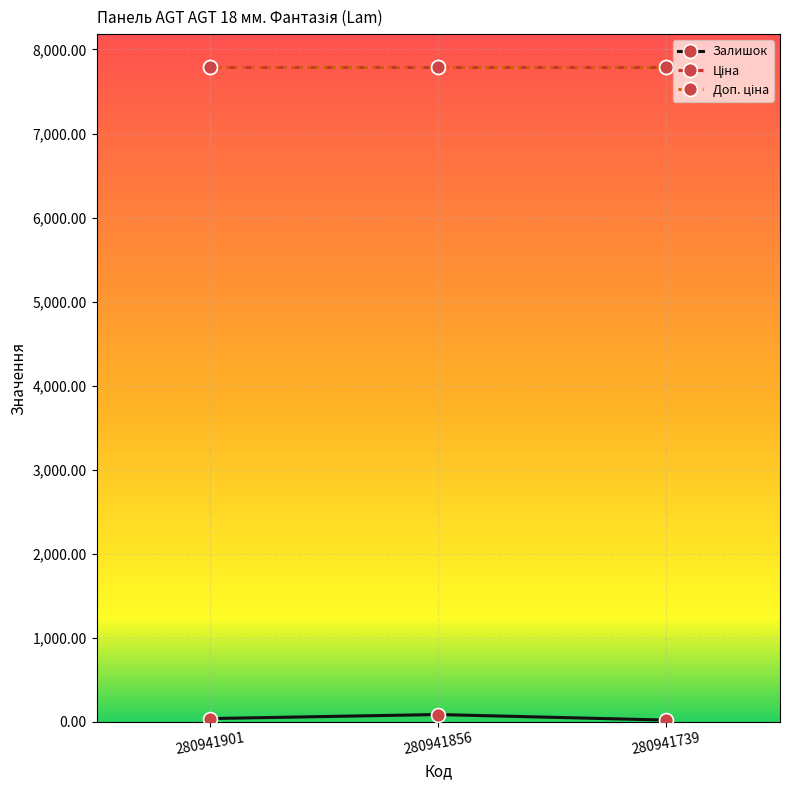

Rank the series at 280941901 from lowest to highest value.

Залишок, Ціна, Доп. ціна